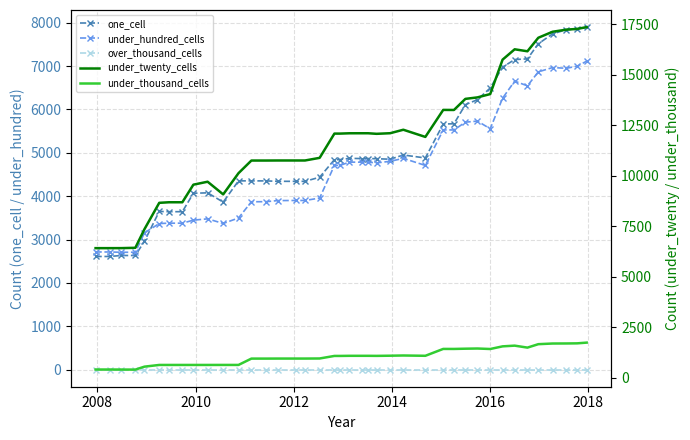

What are all the series names shown in the legend?

one_cell, under_hundred_cells, over_thousand_cells, under_twenty_cells, under_thousand_cells